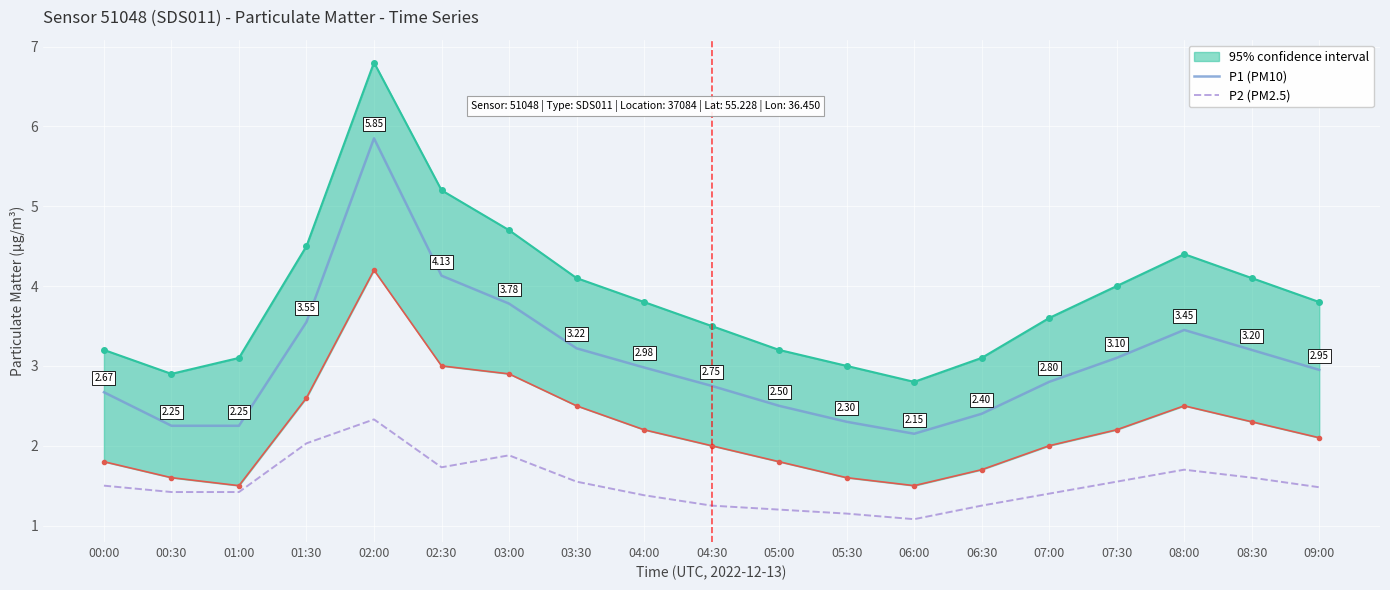

Which series has the largest range (max minus min)?

P1 (PM10)